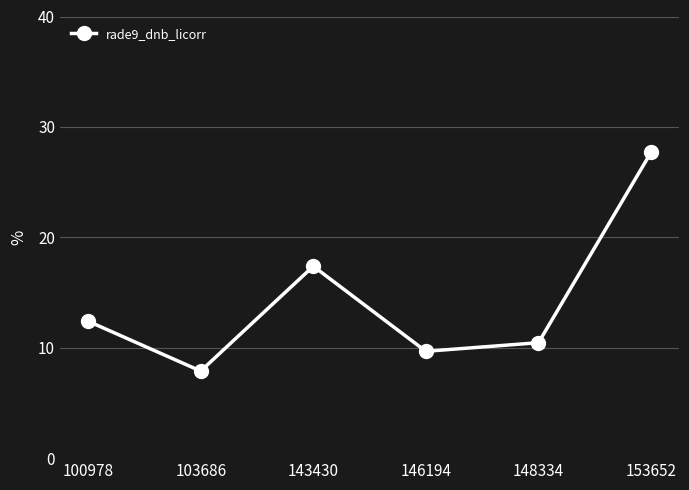

What is the ratio of the value at 153652 to the value at 143430?

1.6